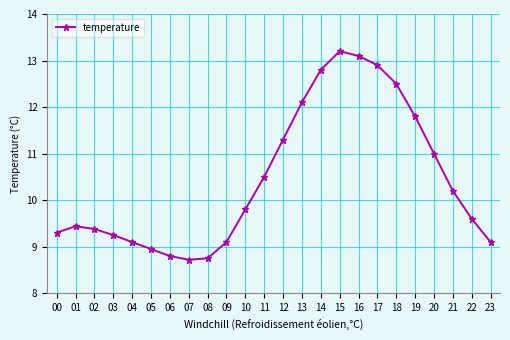

True or false: the data shows 8.7 at 15.

False